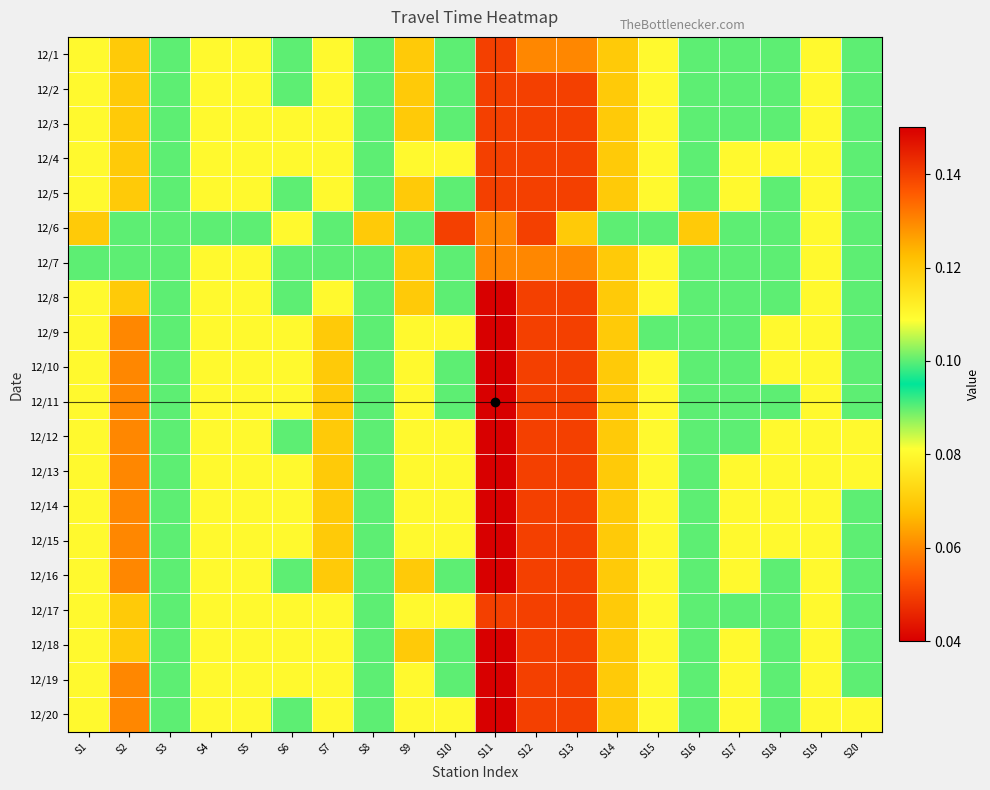

List the series in order of their peak value, highest first.

12/1, 12/2, 12/3, 12/5, 12/6, 12/7, 12/8, 12/16, 12/18, 12/4, 12/9, 12/10, 12/11, 12/12, 12/13, 12/14, 12/15, 12/17, 12/19, 12/20